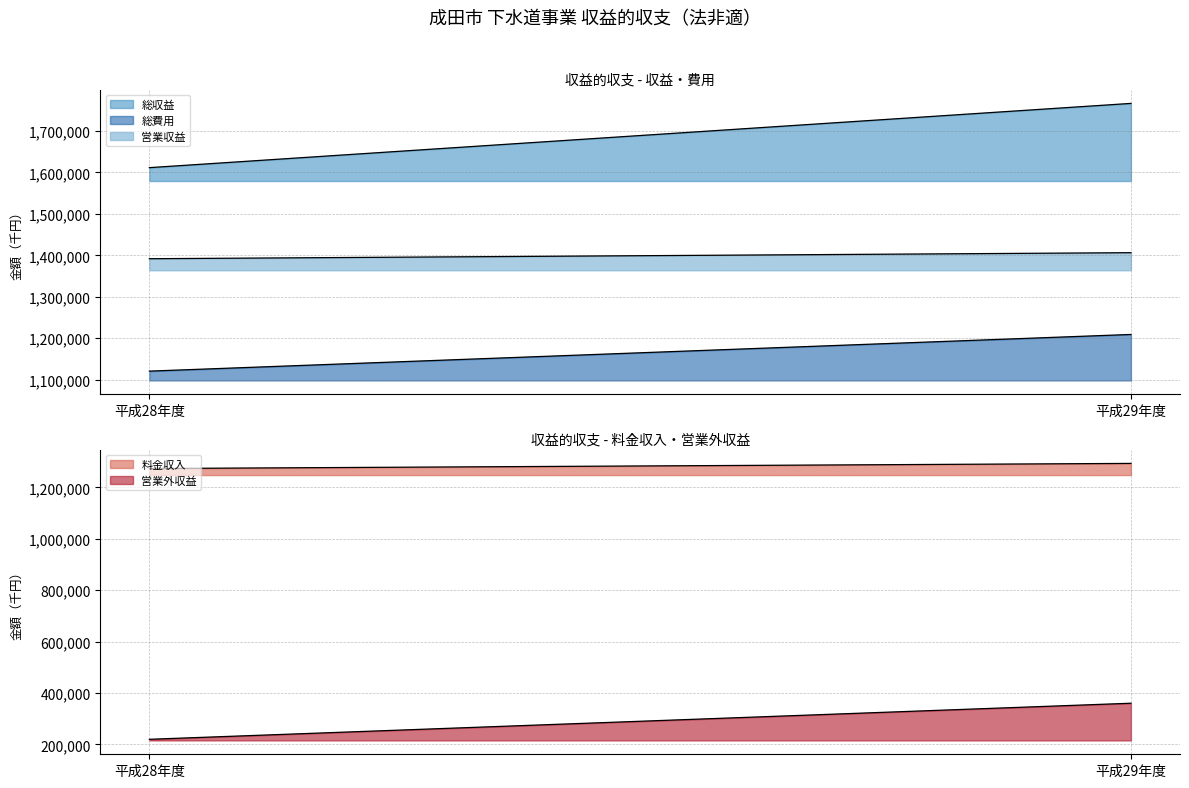

Reading left to right, what are all the values shown in this chart?

総収益: 平成28年度=1611549	平成29年度=1766487
総費用: 平成28年度=1120797	平成29年度=1209256
営業収益: 平成28年度=1391903	平成29年度=1406446
料金収入: 平成28年度=1273600	平成29年度=1293536
営業外収益: 平成28年度=219646	平成29年度=360041